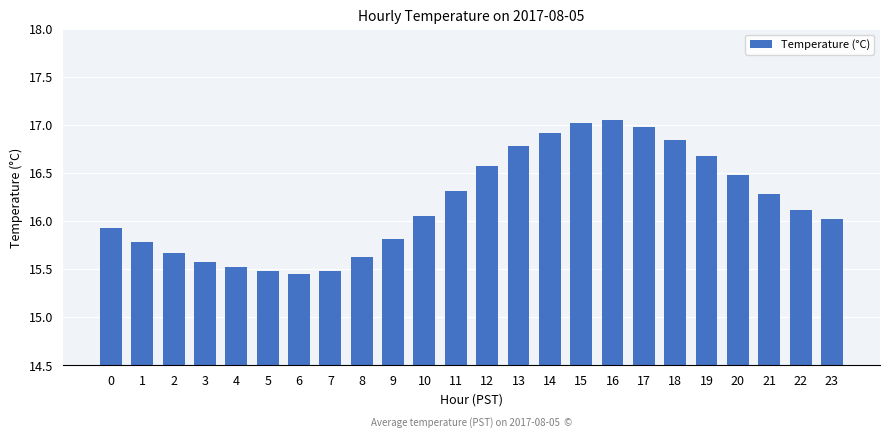

Which label corresponds to the largest value in the chart?

16